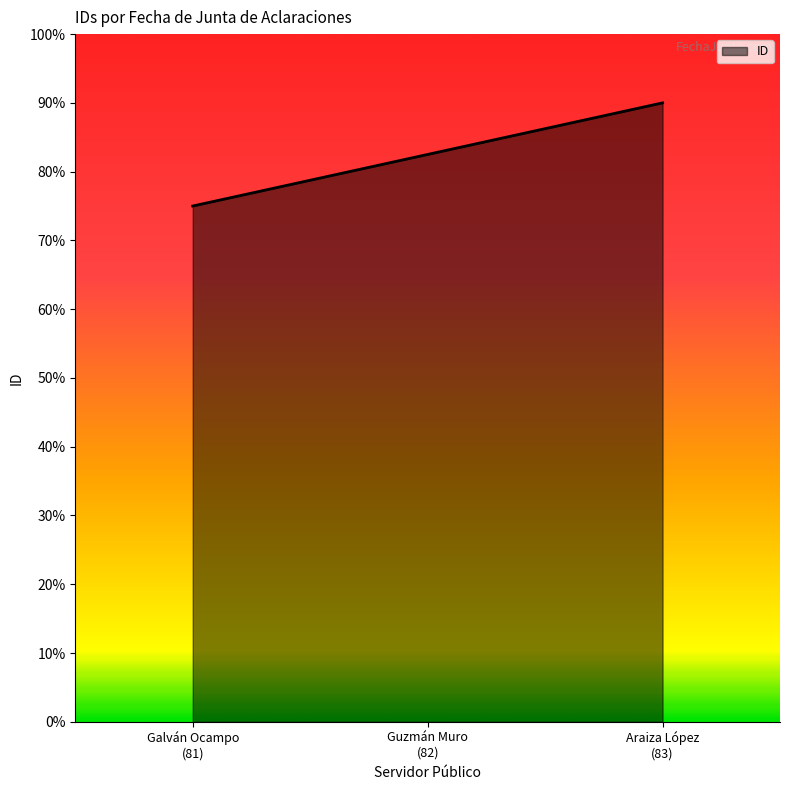

What is the minimum value shown in the chart?

75.0